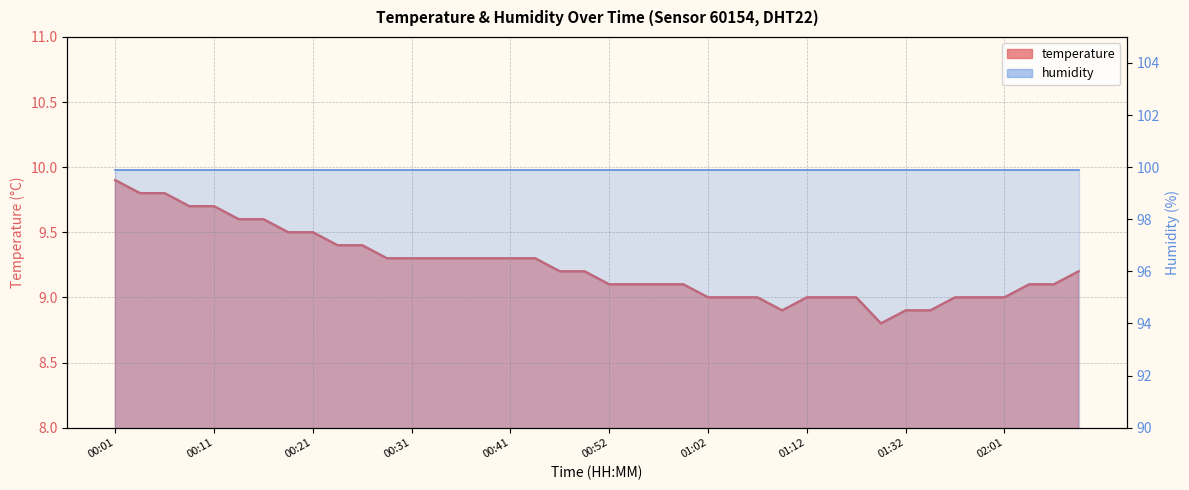

What is the difference between the values at 00:21 and 00:16?

0.1